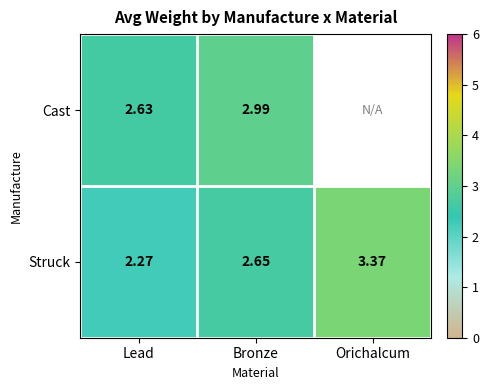

What is the total value across all series at Lead?

4.9